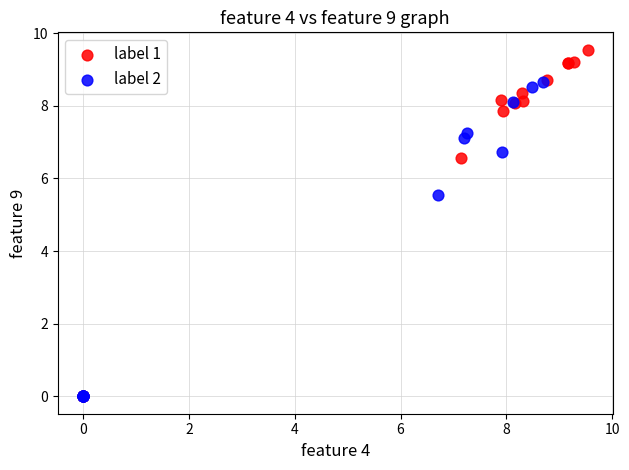

Which series has the largest Y range (max minus min)?

label 1